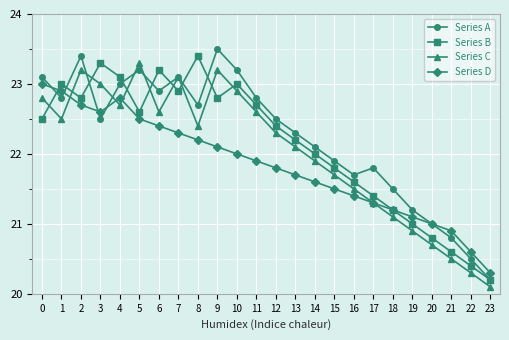

Where is the first local minimum for Series B?

2